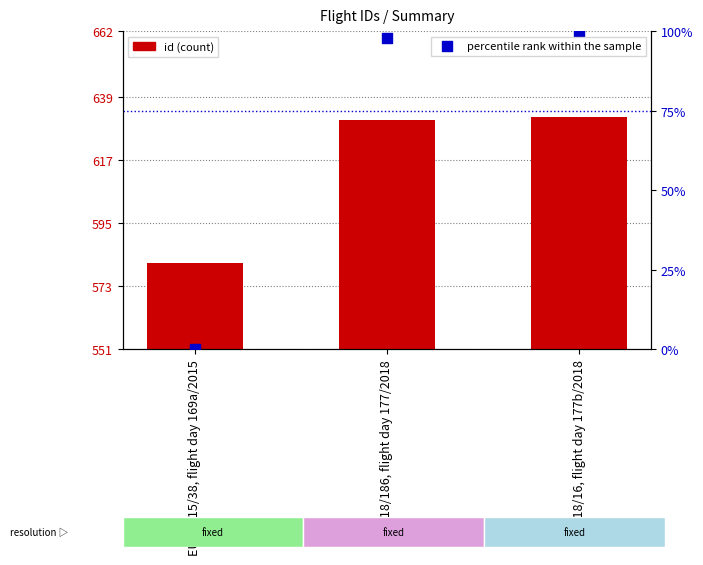

Which series contains the highest Y value?

id